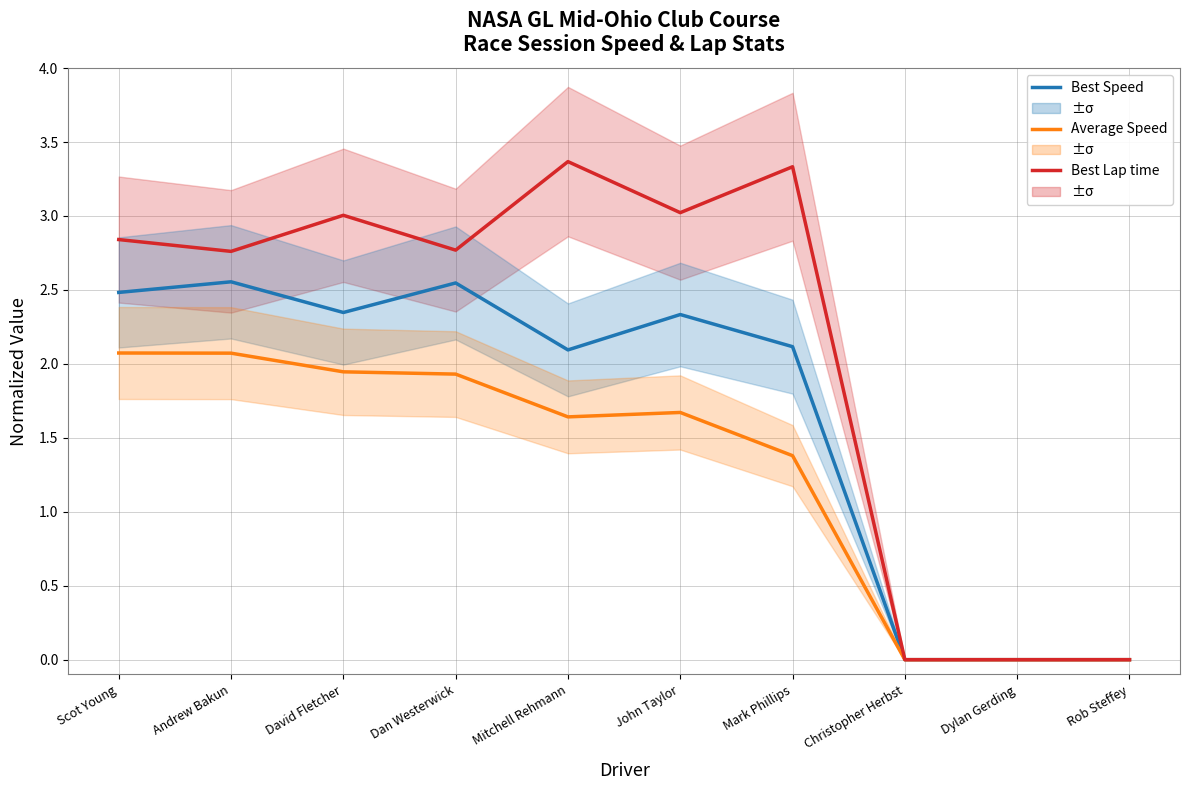

At which category is the sum across all series the highest?

Scot Young